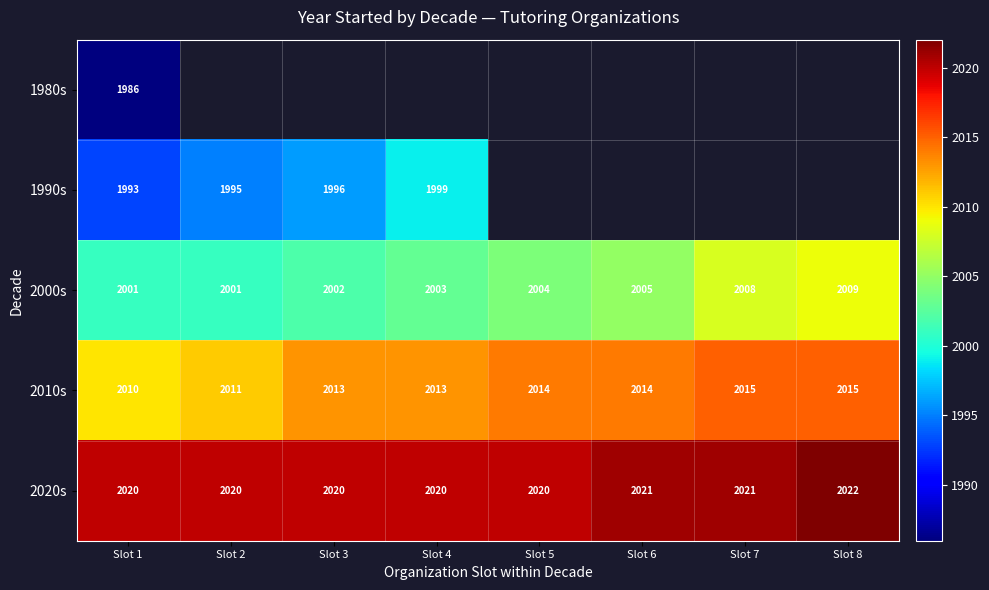

At which category is the sum across all series the highest?

Slot 1